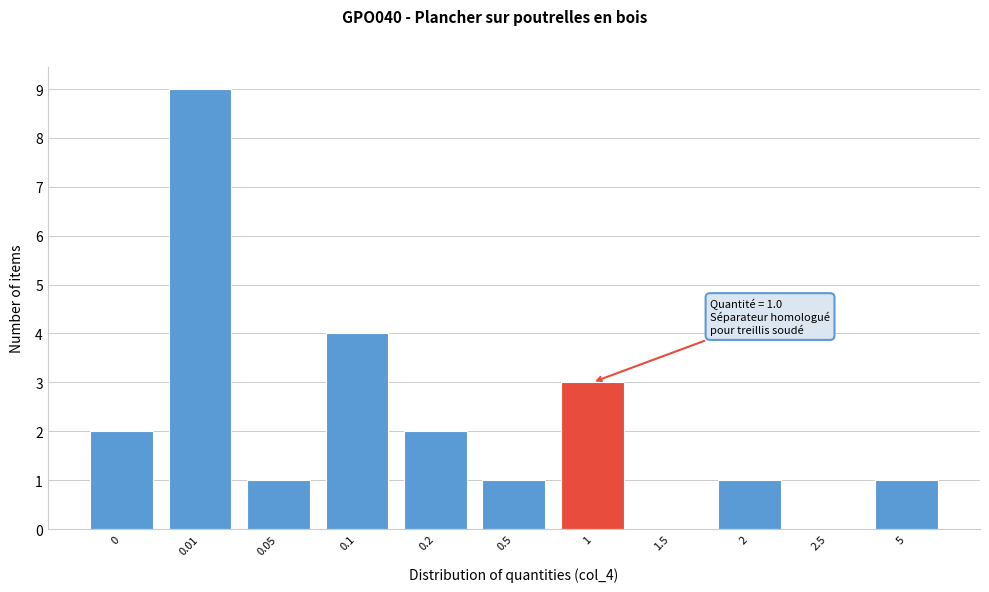

Reading left to right, extract all data points from this chart.

0=2	0.01=9	0.05=1	0.1=4	0.2=2	0.5=1	1=3	1.5=0	2=1	2.5=0	5=1